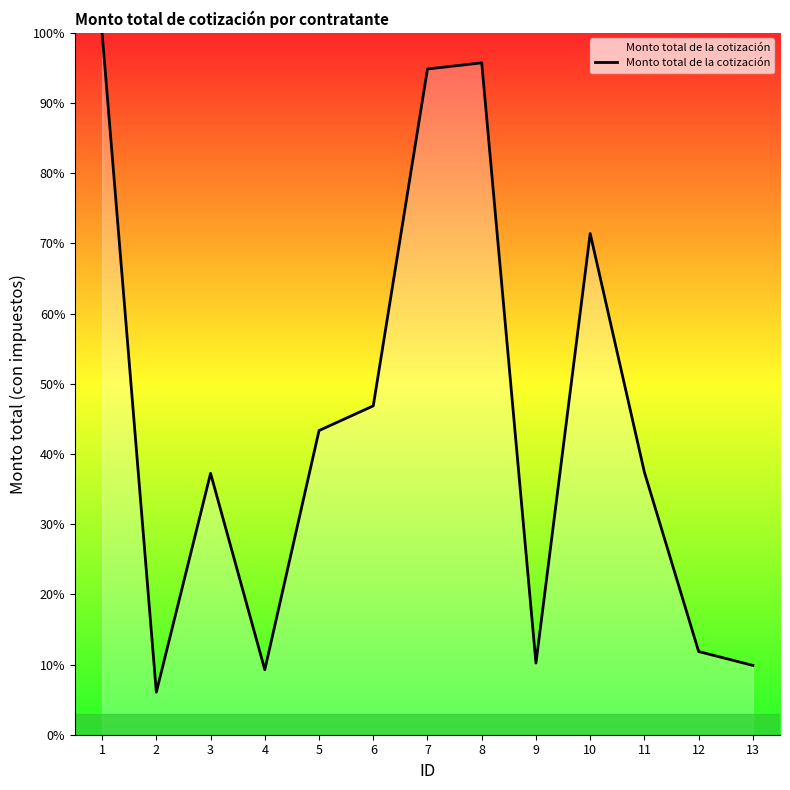

Approximately how many times larger is the value at 3 compared to 7?

0.4